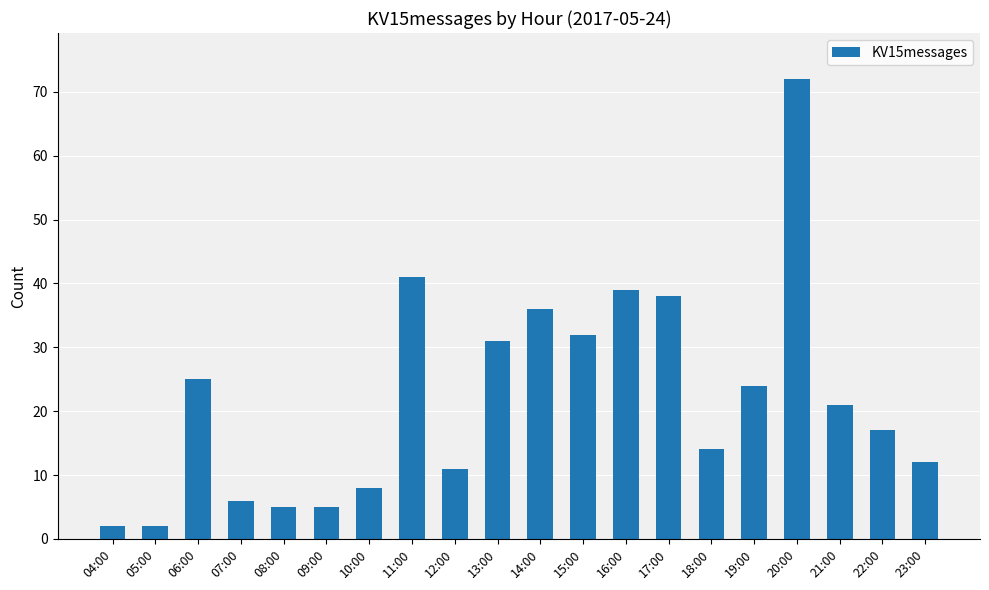

What is the minimum value shown in the chart?

2